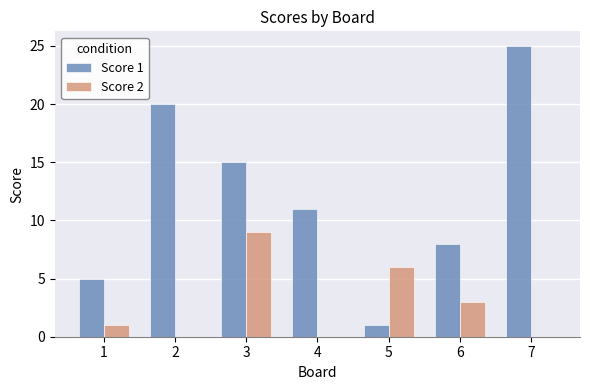

How many distinct data groups are displayed?

2